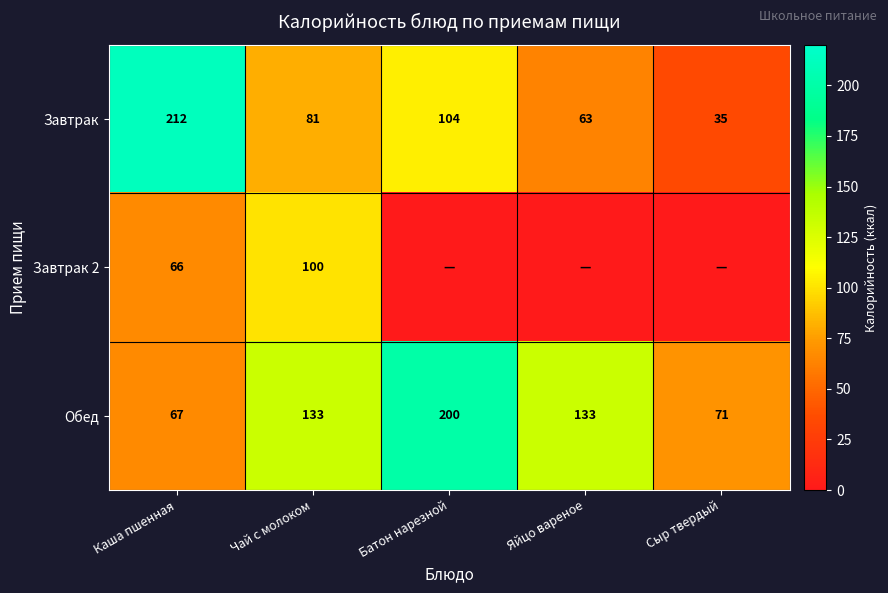

At which category does the chart reach its minimum across all series?

Батон нарезной